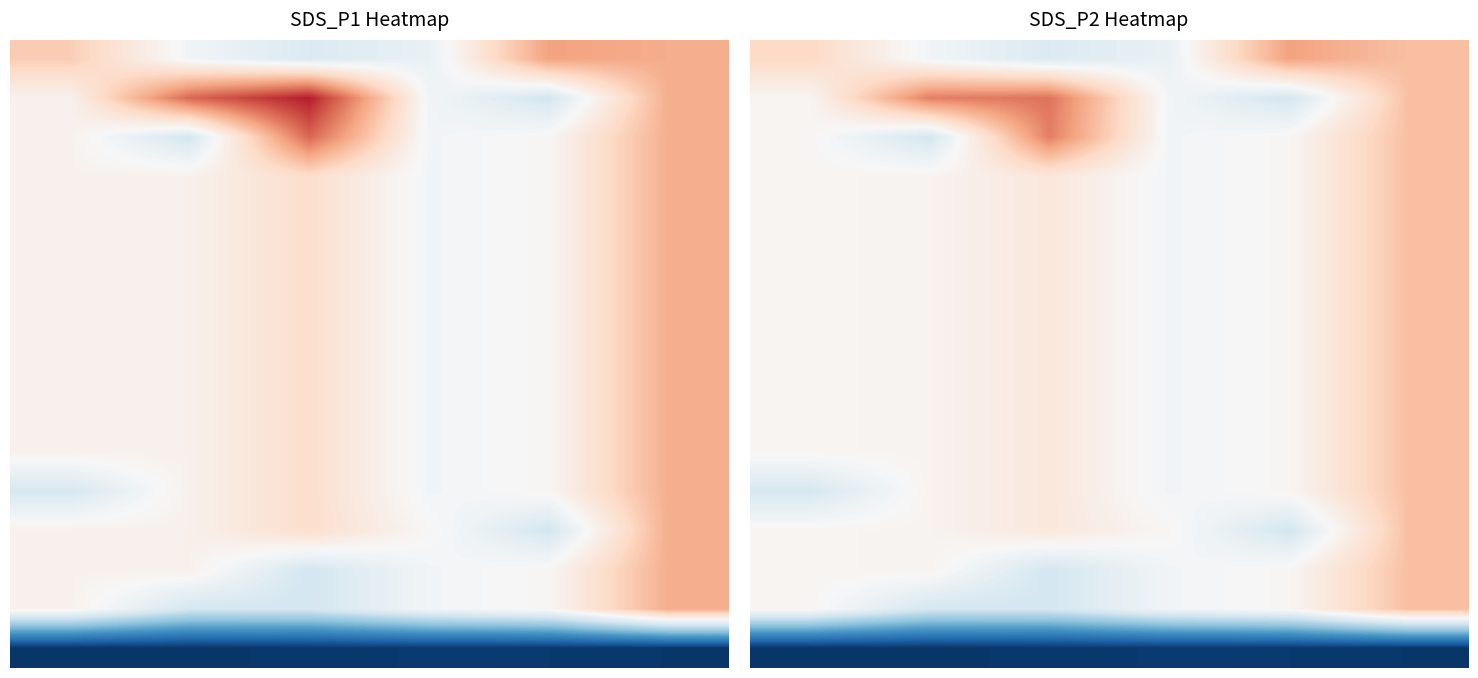

What is the greatest value displayed?

1.2